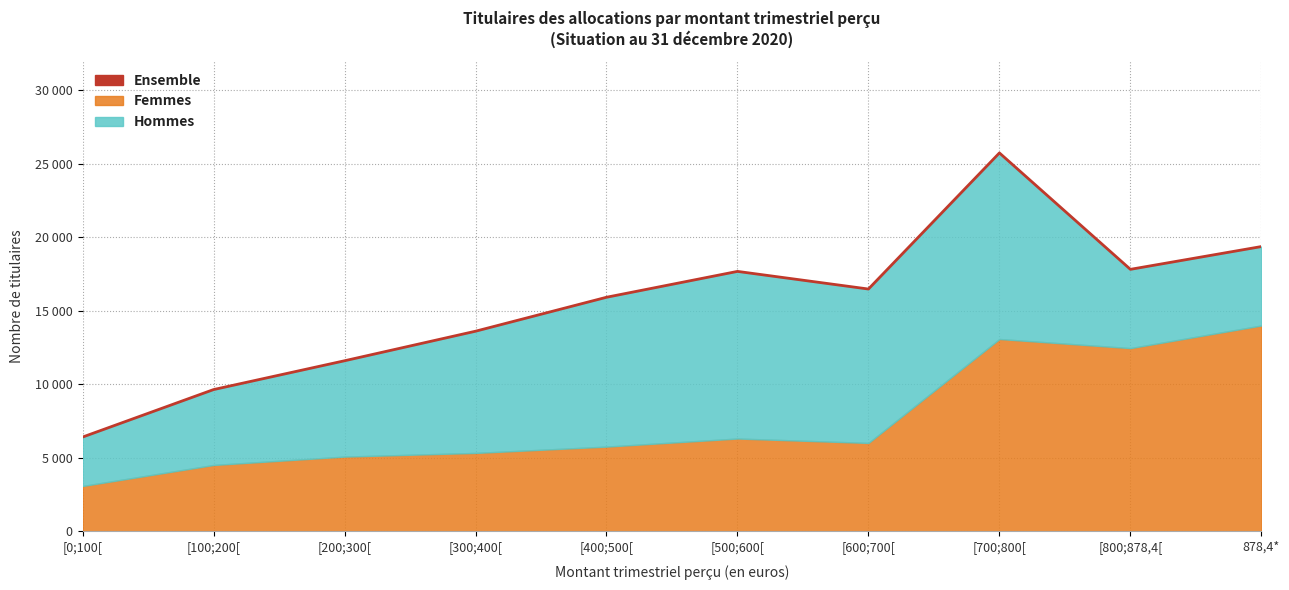

Which label corresponds to the largest value in the chart?

[700;800[